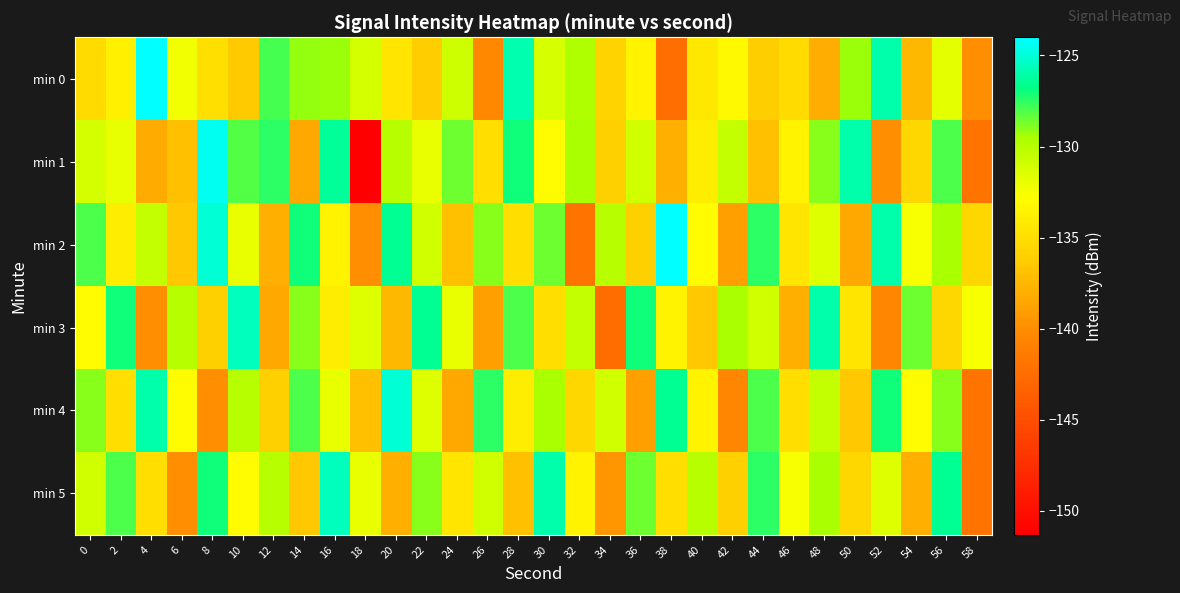

Reading left to right, what are all the values shown in this chart?

min 0: 0=-135.3	2=-133.8	4=-124.0	6=-132.2	8=-135.0	10=-136.4	12=-127.9	14=-129.2	16=-129.3	18=-131.1	20=-134.6	22=-136.2	24=-130.9	26=-140.3	28=-125.8	30=-131.2	32=-129.7	34=-135.8	36=-133.5	38=-142.4	40=-134.3	42=-133.1	44=-136.1	46=-135.2	48=-138.2	50=-129.3	52=-125.9	54=-137.5	56=-131.7	58=-139.9
min 1: 0=-131.1	2=-131.9	4=-138.2	6=-137.0	8=-124.4	10=-128.1	12=-127.5	14=-138.4	16=-126.4	18=-151.3	20=-130.0	22=-132.0	24=-128.5	26=-135.0	28=-127.0	30=-133.0	32=-129.5	34=-136.0	36=-131.0	38=-138.0	40=-134.0	42=-130.5	44=-137.0	46=-133.5	48=-129.0	50=-126.0	52=-140.0	54=-135.5	56=-128.0	58=-142.0
min 2: 0=-128.0	2=-134.0	4=-130.5	6=-136.5	8=-125.0	10=-132.0	12=-138.0	14=-127.0	16=-133.5	18=-140.0	20=-126.5	22=-131.0	24=-137.0	26=-129.0	28=-135.0	30=-128.5	32=-142.0	34=-130.0	36=-136.0	38=-124.0	40=-133.0	42=-139.0	44=-127.5	46=-134.5	48=-131.5	50=-138.5	52=-126.0	54=-132.5	56=-129.5	58=-135.5
min 3: 0=-133.0	2=-127.0	4=-140.0	6=-130.0	8=-136.0	10=-125.5	12=-138.5	14=-129.0	16=-134.0	18=-131.5	20=-137.5	22=-126.5	24=-132.0	26=-139.0	28=-128.0	30=-135.0	32=-130.5	34=-142.5	36=-127.0	38=-133.5	40=-136.5	42=-129.5	44=-131.0	46=-138.0	48=-126.0	50=-134.5	52=-140.5	54=-128.5	56=-135.5	58=-132.5
min 4: 0=-129.0	2=-135.0	4=-126.0	6=-133.0	8=-140.0	10=-130.0	12=-136.0	14=-128.0	16=-132.0	18=-137.0	20=-125.0	22=-131.5	24=-138.5	26=-127.5	28=-134.0	30=-129.5	32=-135.5	34=-131.0	36=-139.0	38=-126.5	40=-133.5	42=-140.5	44=-128.0	46=-135.0	48=-130.5	50=-136.5	52=-127.0	54=-133.0	56=-129.0	58=-142.0
min 5: 0=-131.0	2=-128.0	4=-135.0	6=-140.0	8=-127.0	10=-133.0	12=-130.0	14=-136.5	16=-125.5	18=-132.0	20=-138.0	22=-129.0	24=-134.5	26=-131.0	28=-137.0	30=-126.0	32=-133.5	34=-139.5	36=-128.5	38=-135.0	40=-130.0	42=-136.0	44=-127.5	46=-132.5	48=-129.5	50=-135.5	52=-131.5	54=-138.0	56=-126.5	58=-142.0